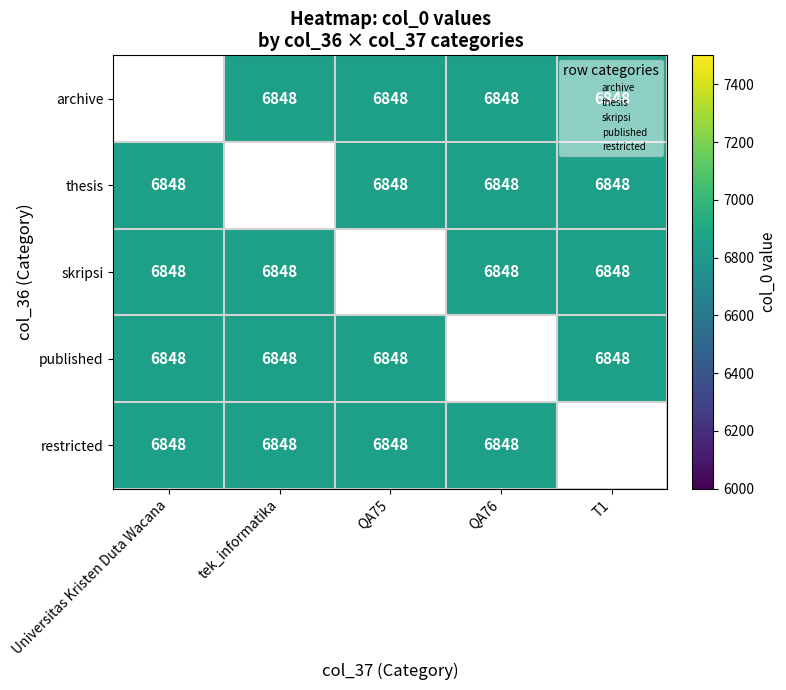

Between QA76 and Universitas Kristen Duta Wacana, which is larger?

Universitas Kristen Duta Wacana